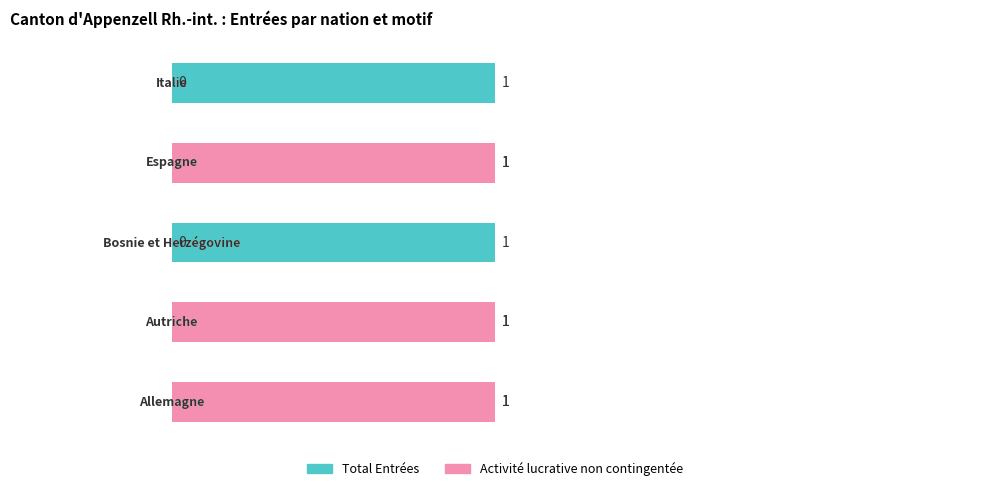

Which series has the largest total across all categories?

Activité lucrative non contingentée